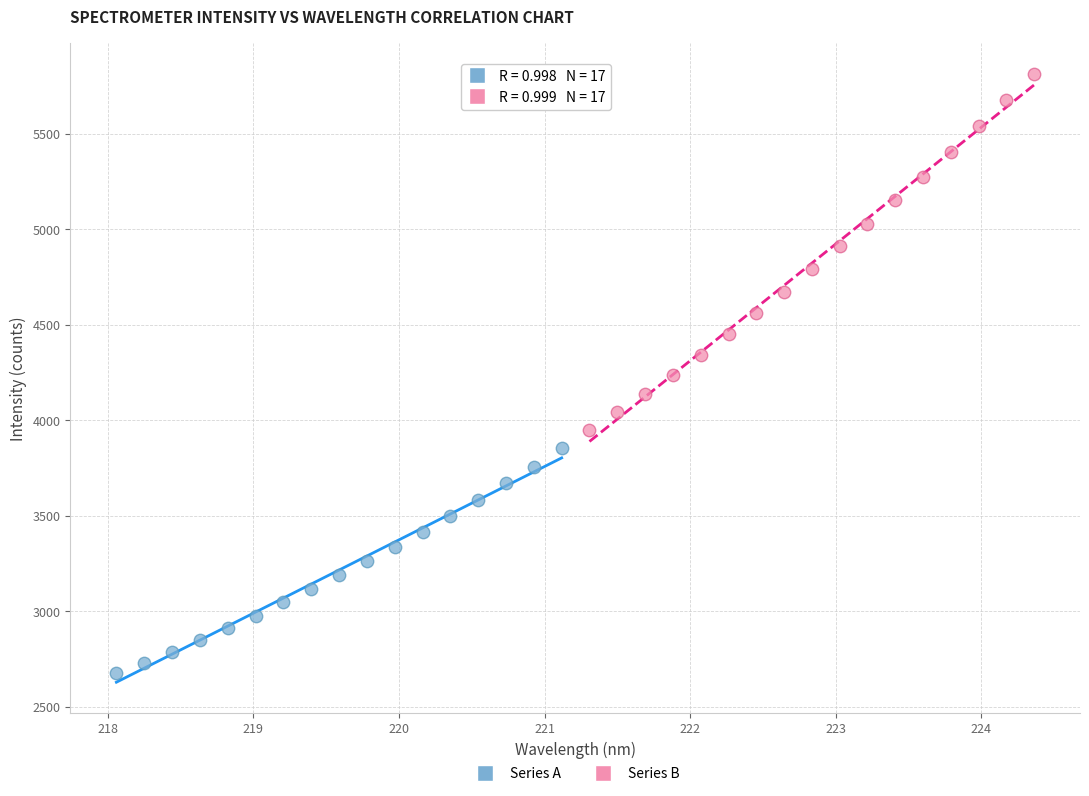

Which series has the widest spread of Y values?

Series B